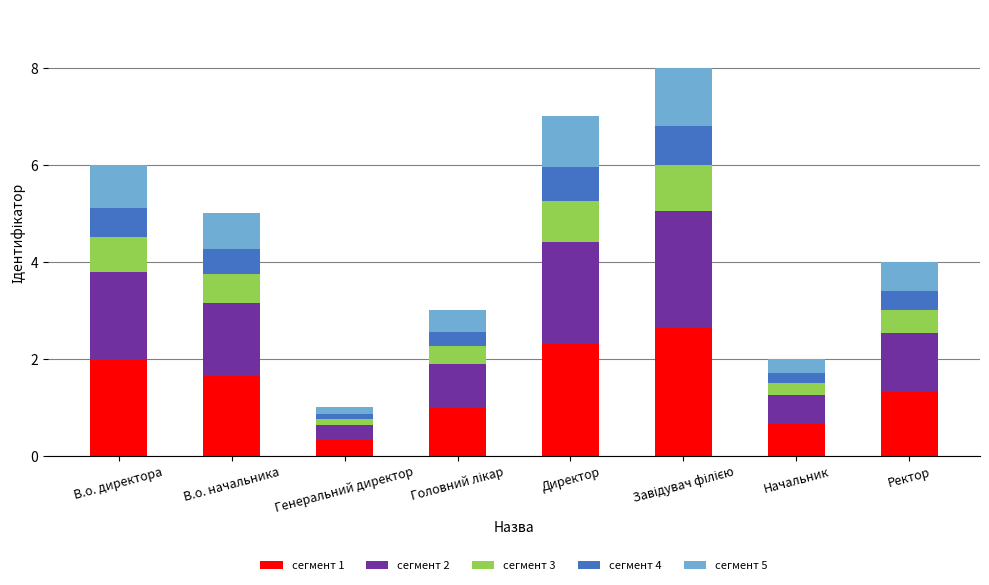

Are the bars grouped side by side (vs. stacked)?

No